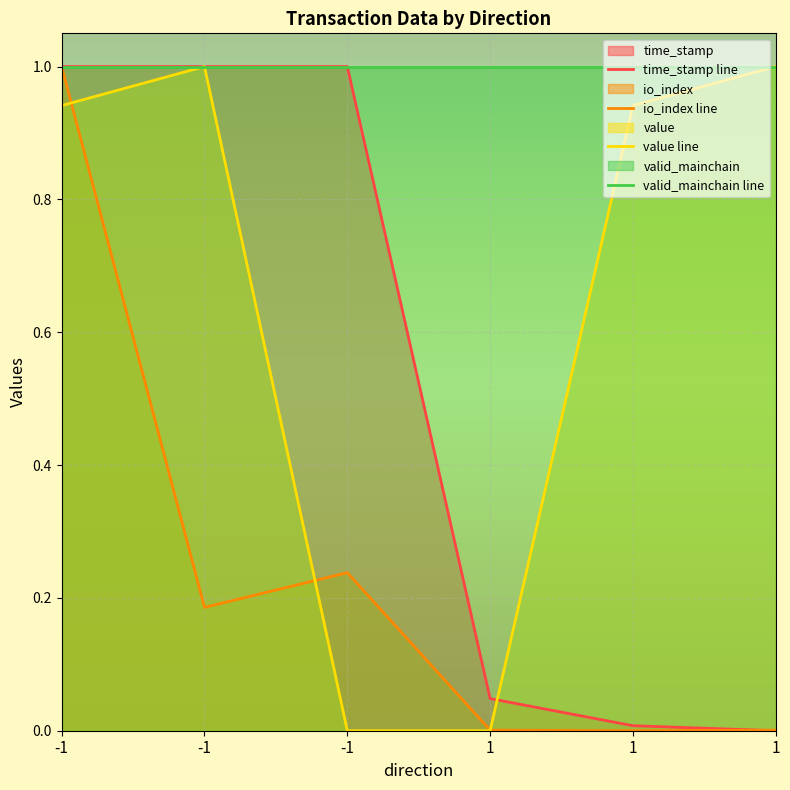

True or false: value line and valid_mainchain line intersect in this chart.

False